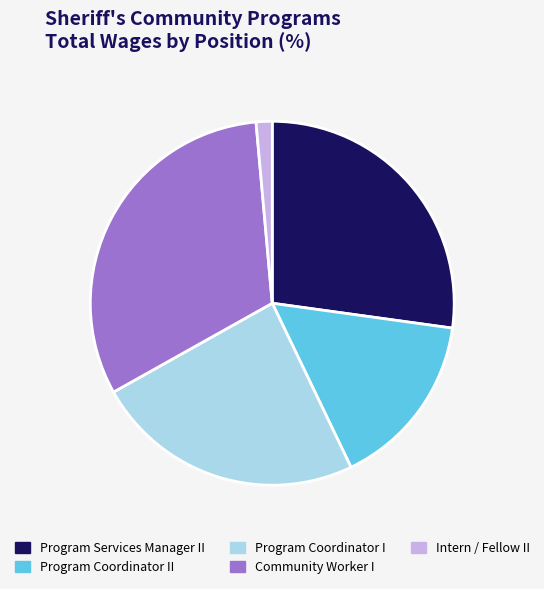

Count the number of slices in the pie.

5